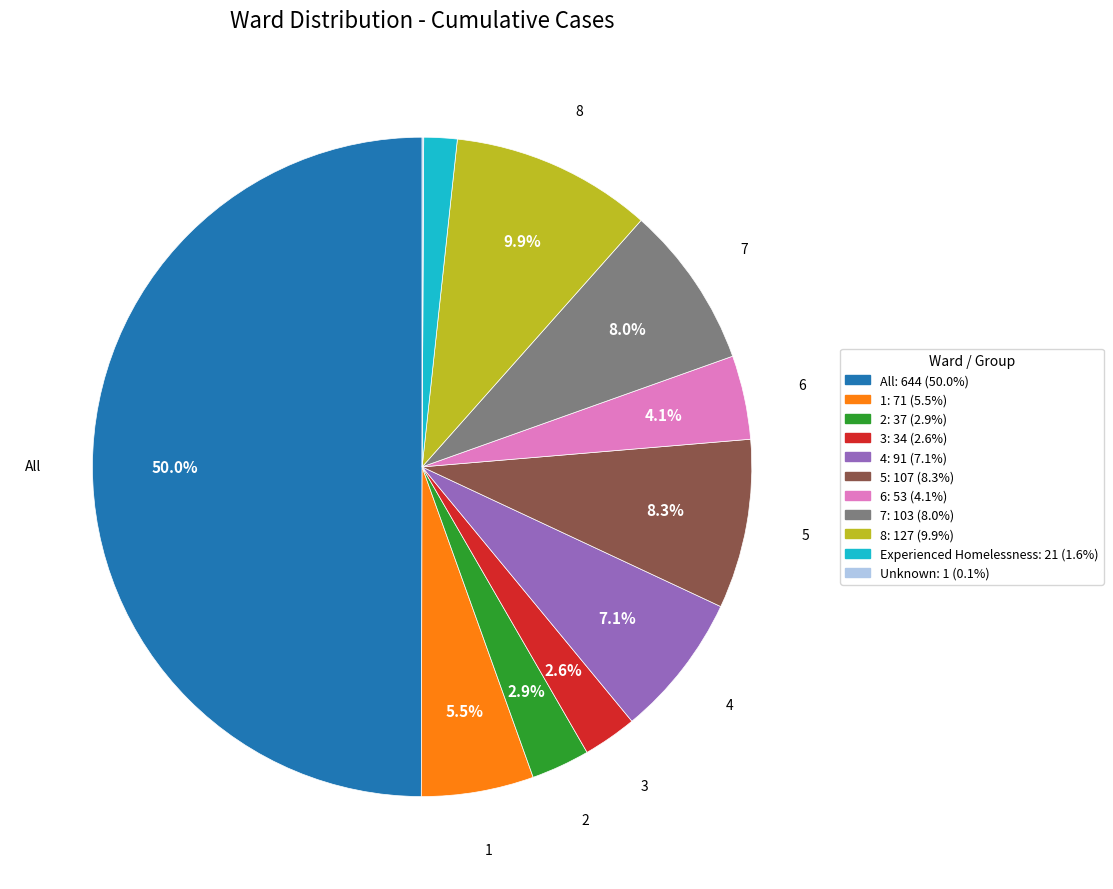

Which slice is the largest?

All